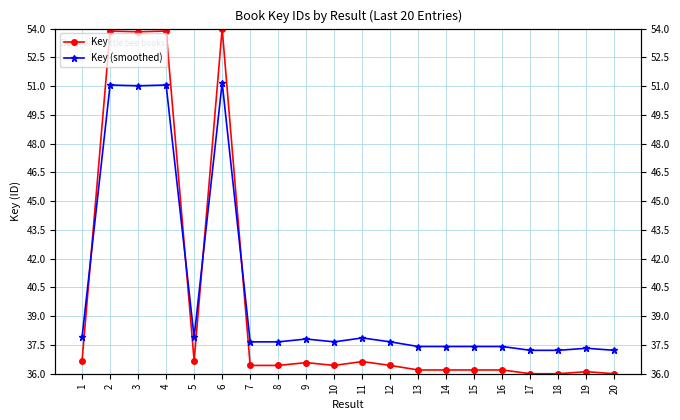

True or false: Key has more than 1 points higher than both neighbors.

True